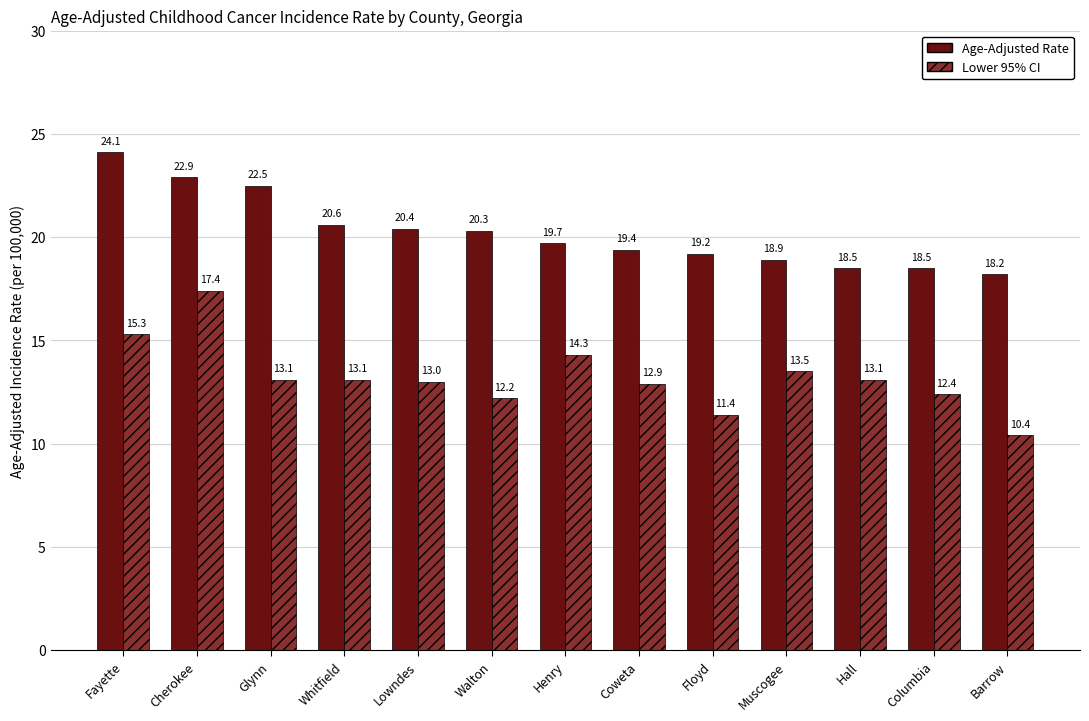

What is the label of the 6th bar from the right?

Coweta